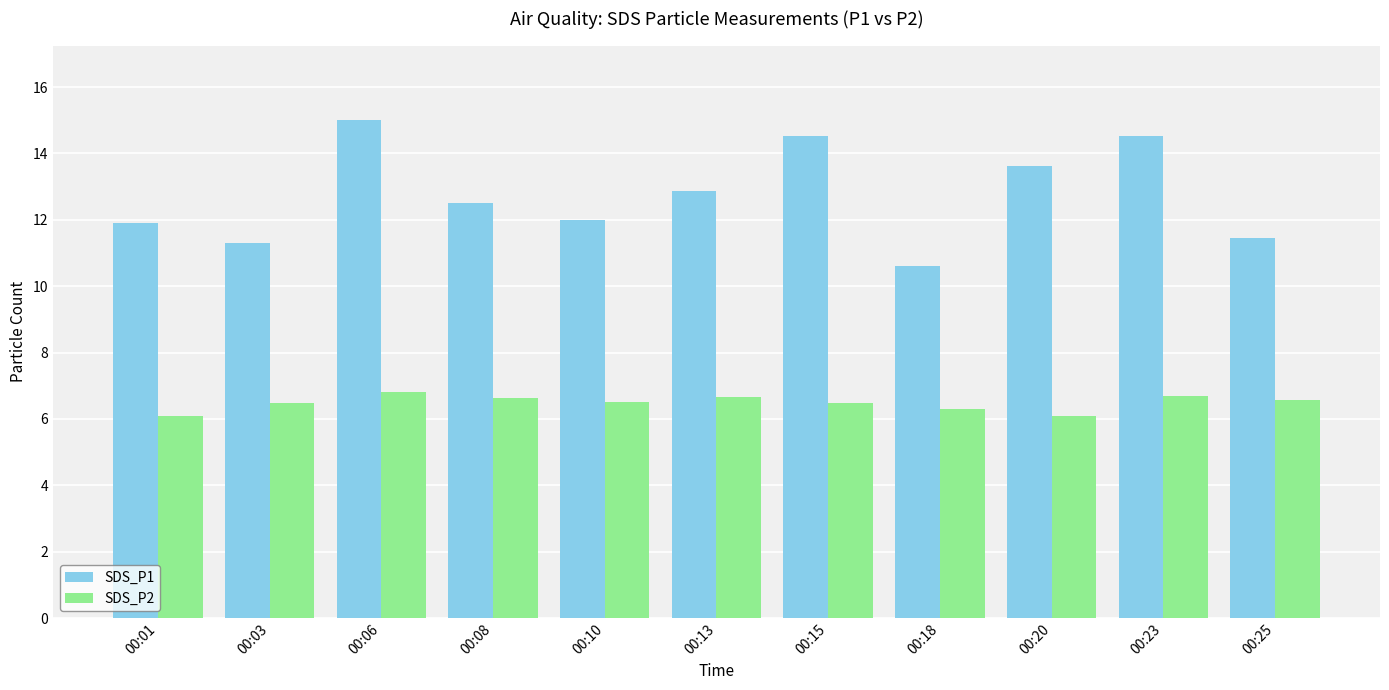

Count the number of categories in the chart.

11